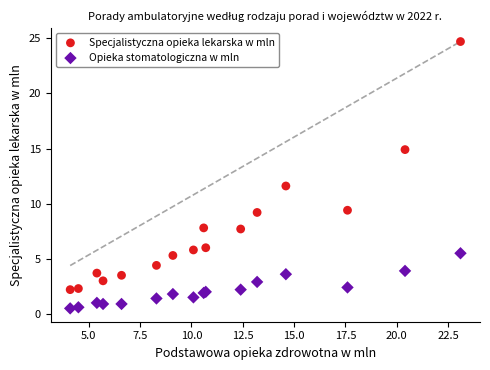

Which series has the widest spread of Y values?

Specjalistyczna opieka lekarska w mln